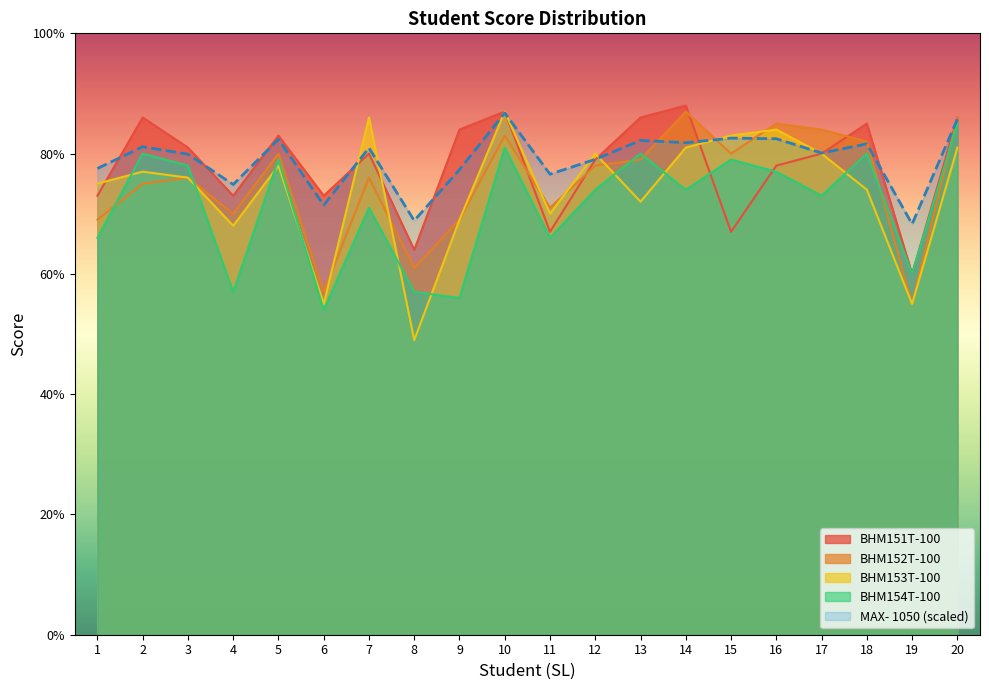

What is the greatest value displayed?

88.0